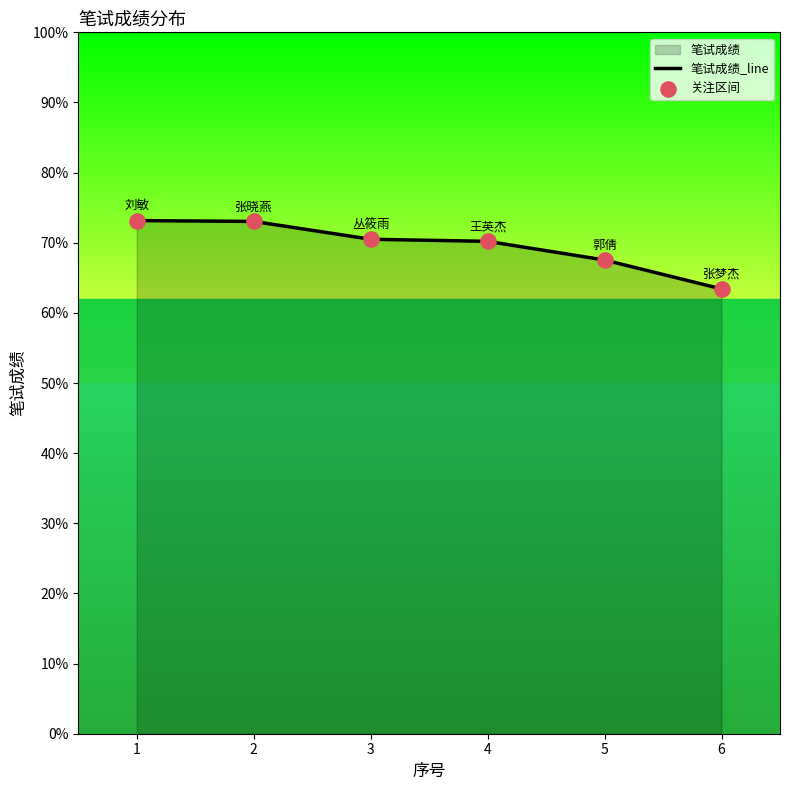

What is the smallest value displayed?

63.4